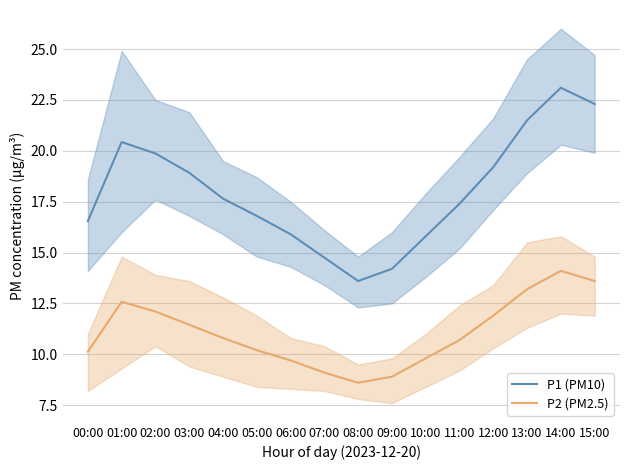

True or false: P2 (PM2.5) and P1 (PM10) cross at least once.

False